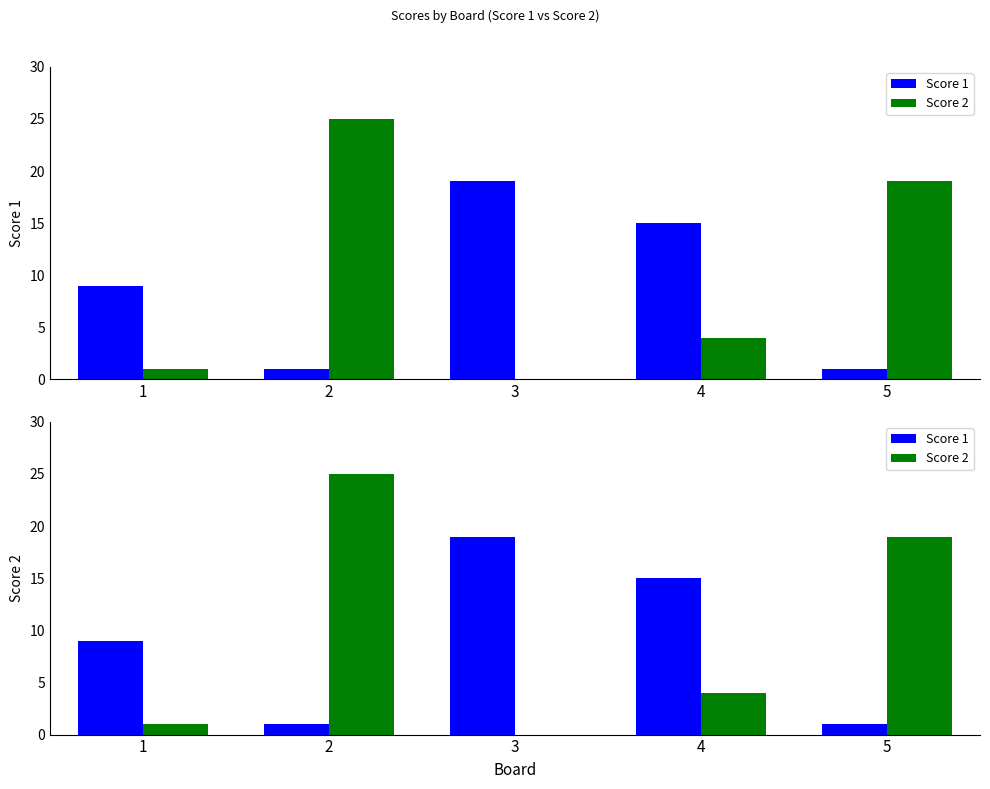

Reading left to right, what are all the values shown in this chart?

Score 1: 9	1	19	15	1
Score 2: 1	25	0	4	19